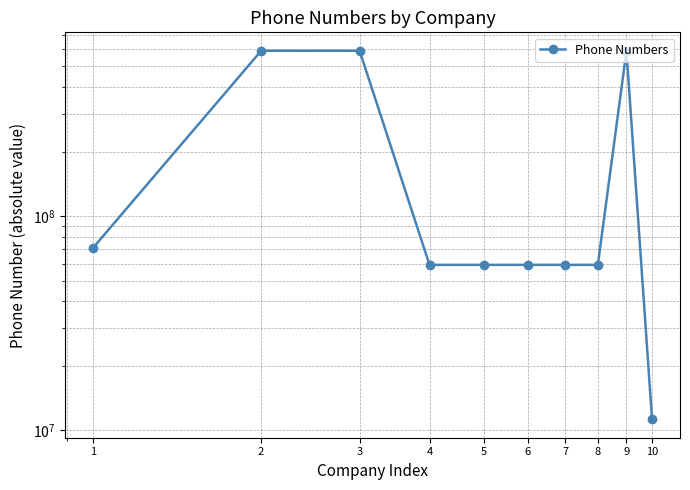

List the labels in order of value, smallest first.

10, 8, 6, 4, 5, 7, 1, 9, 2, 3